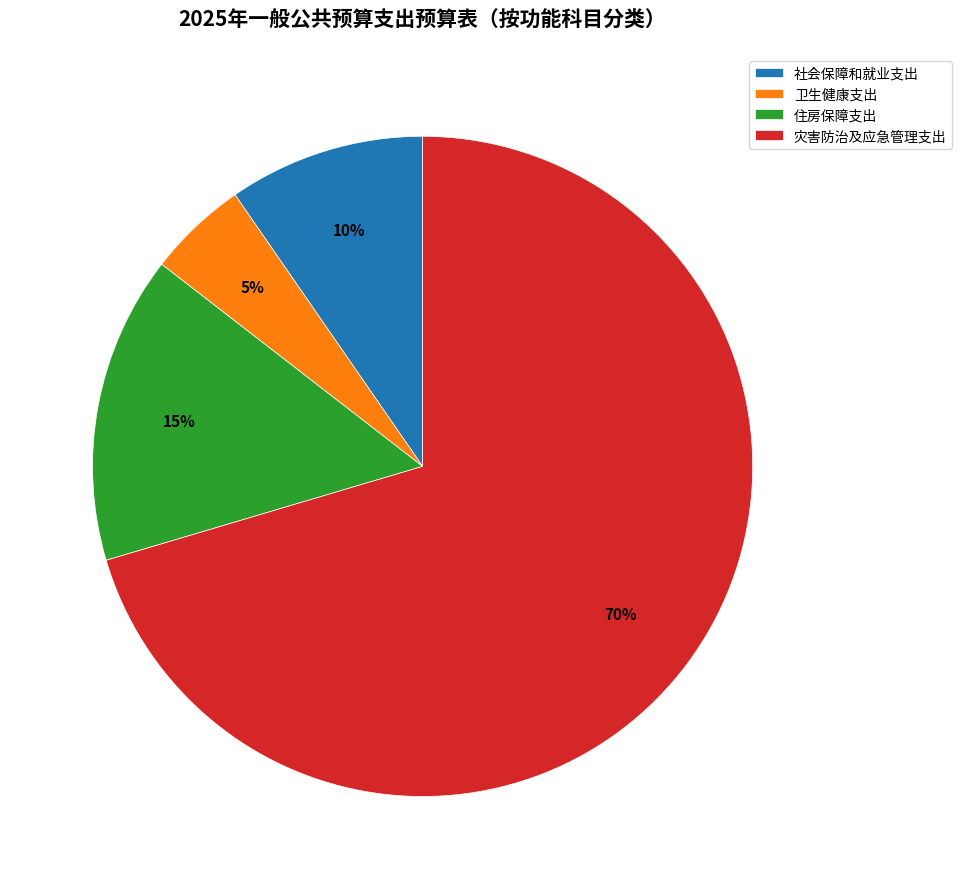

Combined, do 社会保障和就业支出 and 住房保障支出 account for over 50%?

No